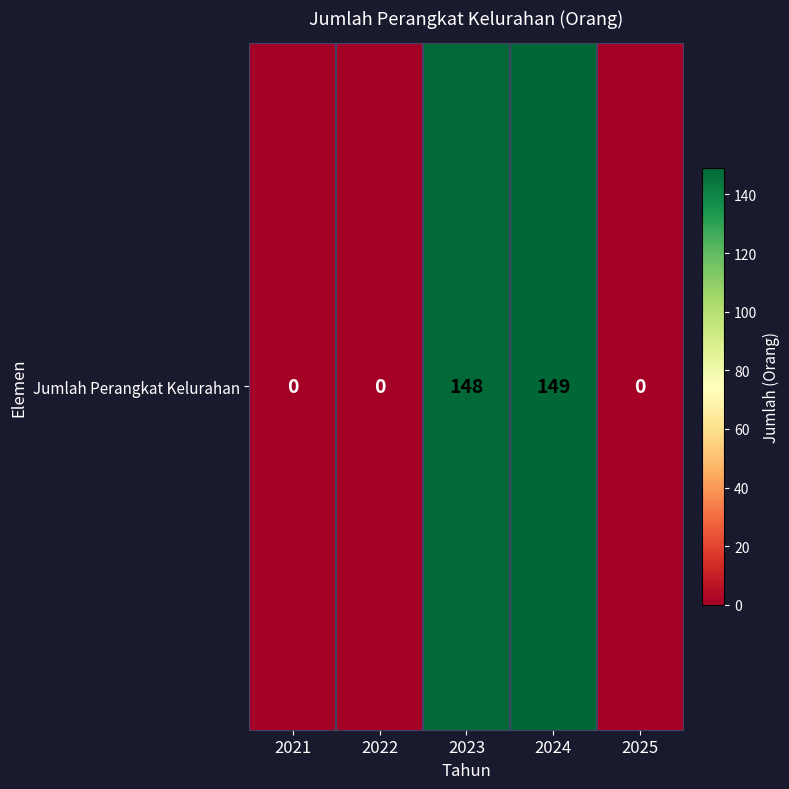

How many categories are shown in the chart?

5